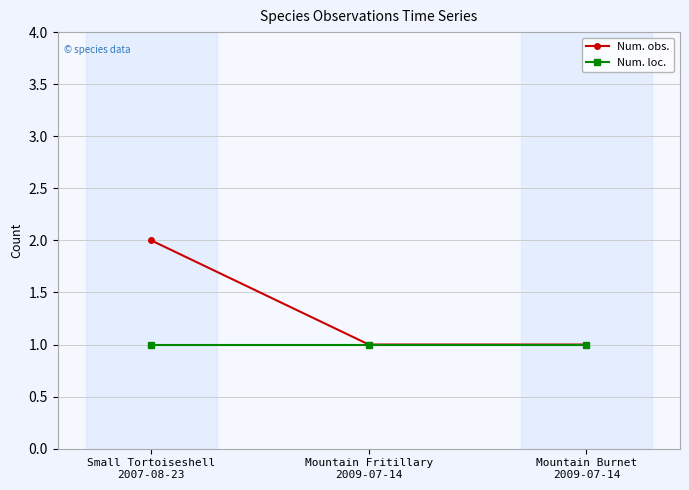

What is the maximum value shown in the chart?

2